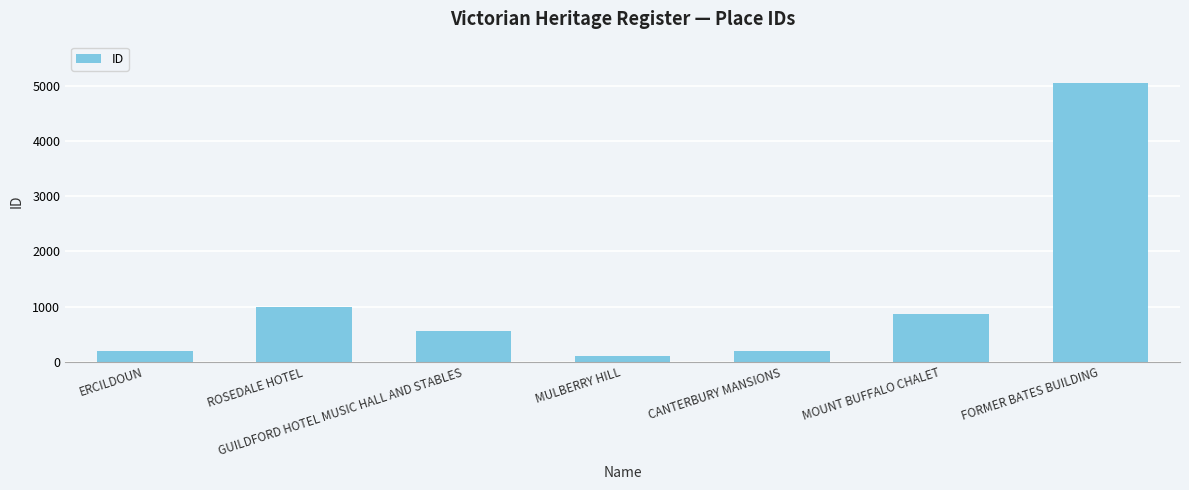

Which has a higher value, GUILDFORD HOTEL MUSIC HALL AND STABLES or ROSEDALE HOTEL?

ROSEDALE HOTEL